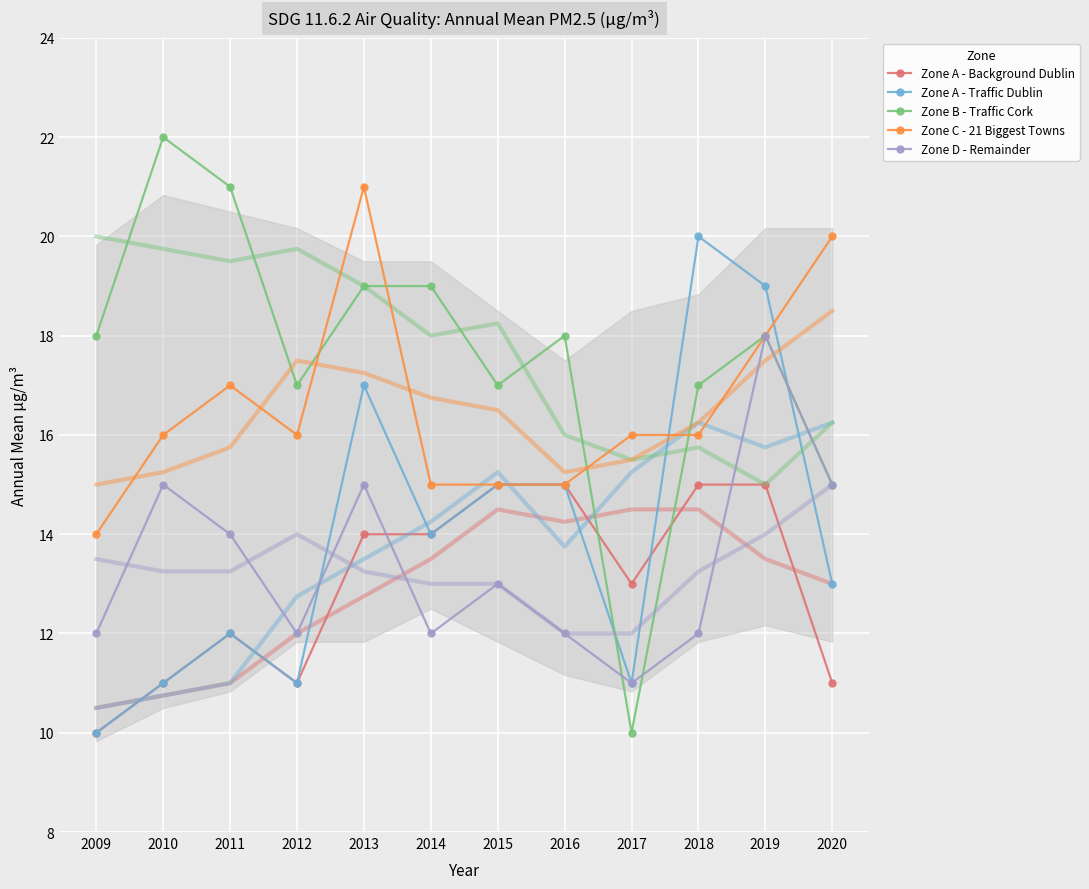

True or false: Zone D - Remainder has more than 0 interior local peaks.

True